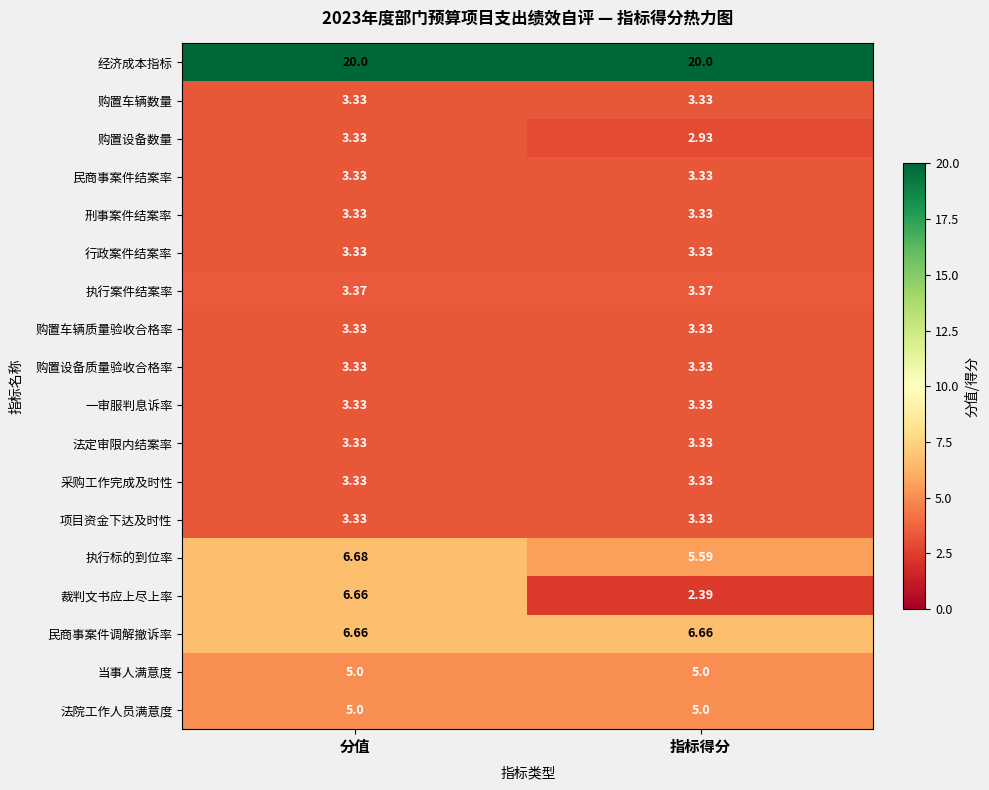

Between 分值 and 指标得分, which series saw the biggest shift?

裁判文书应上尽上率